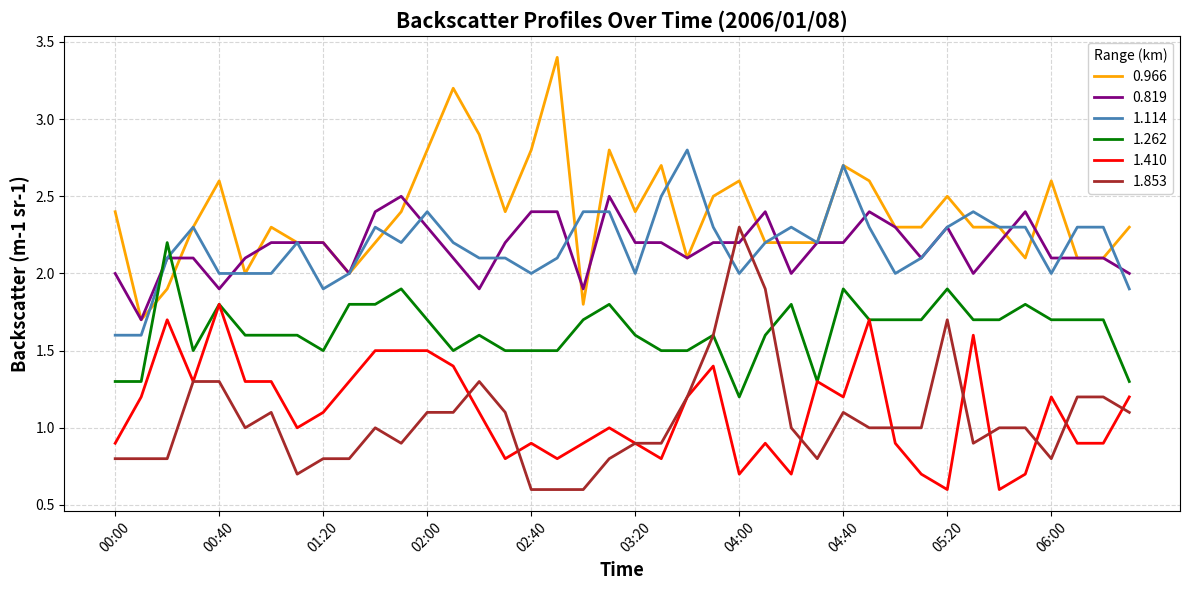

What is the minimum value for 0.819?

1.7